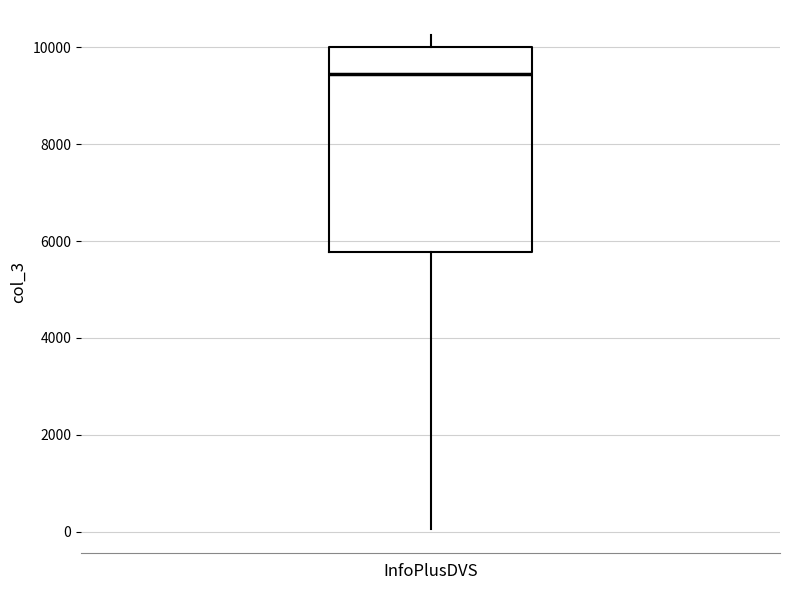

Read this box plot against the y-axis: the position of the median line, the range covered by the box, and the ends of both whiskers. The values are not printed on the chart, so give them approximately, as read against the axis.

median 9400, box 5800 to 10000, whiskers 0 to 10200